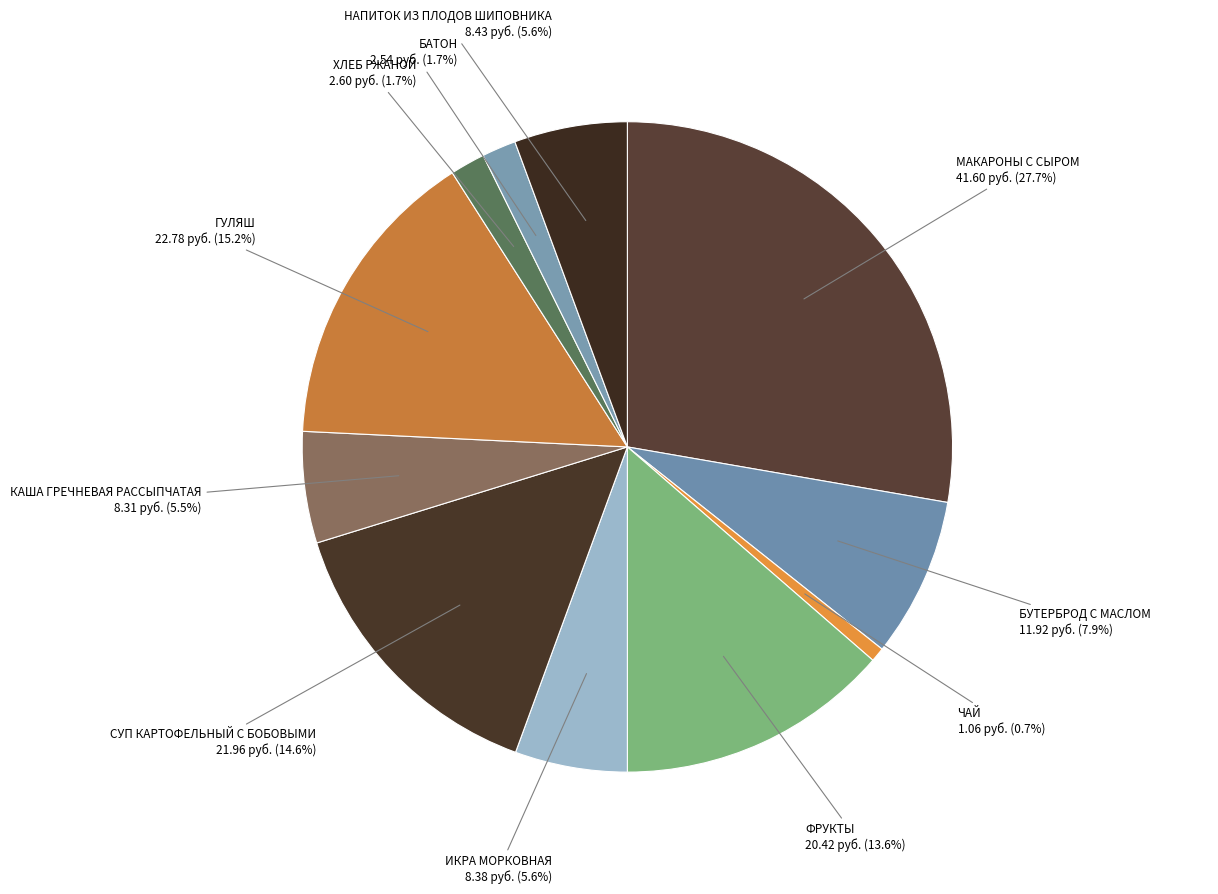

What is the largest slice in the pie chart?

МАКАРОНЫ С СЫРОМ